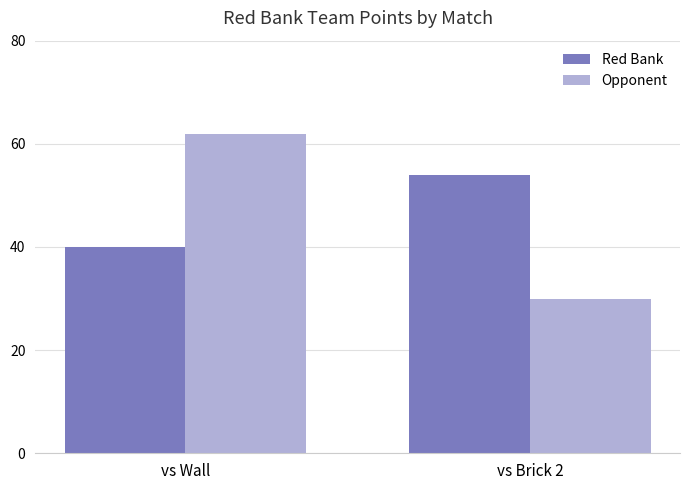

Which series changed the most between vs Wall and vs Brick 2?

Opponent